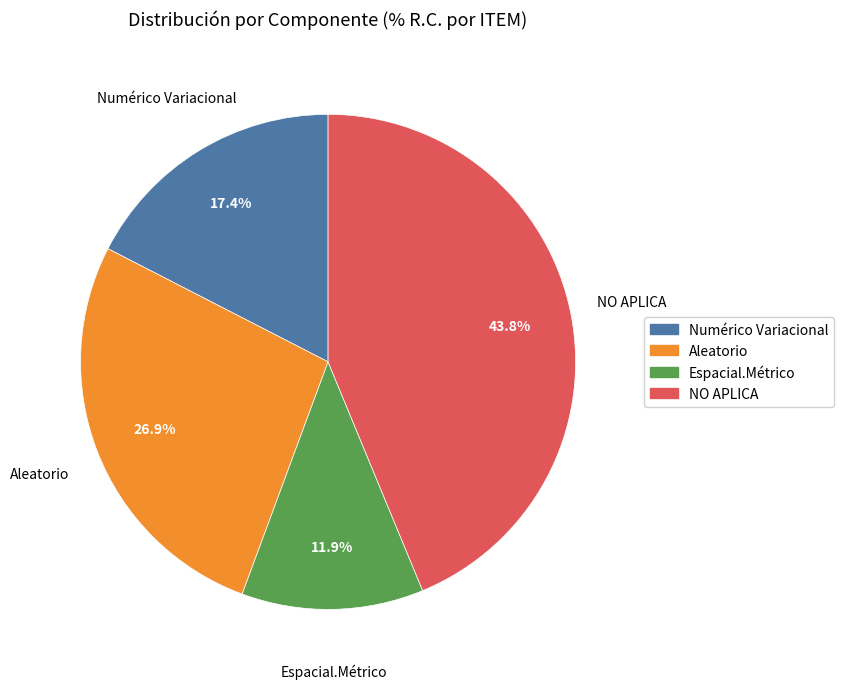

Is there a majority slice in this chart?

No